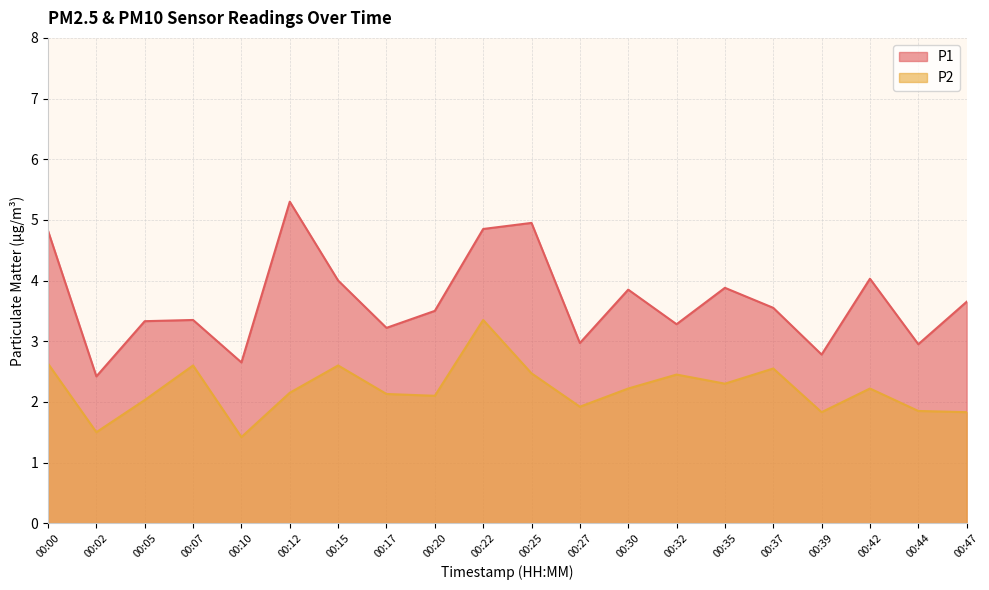

How many values in the P1 series are below 3?

5